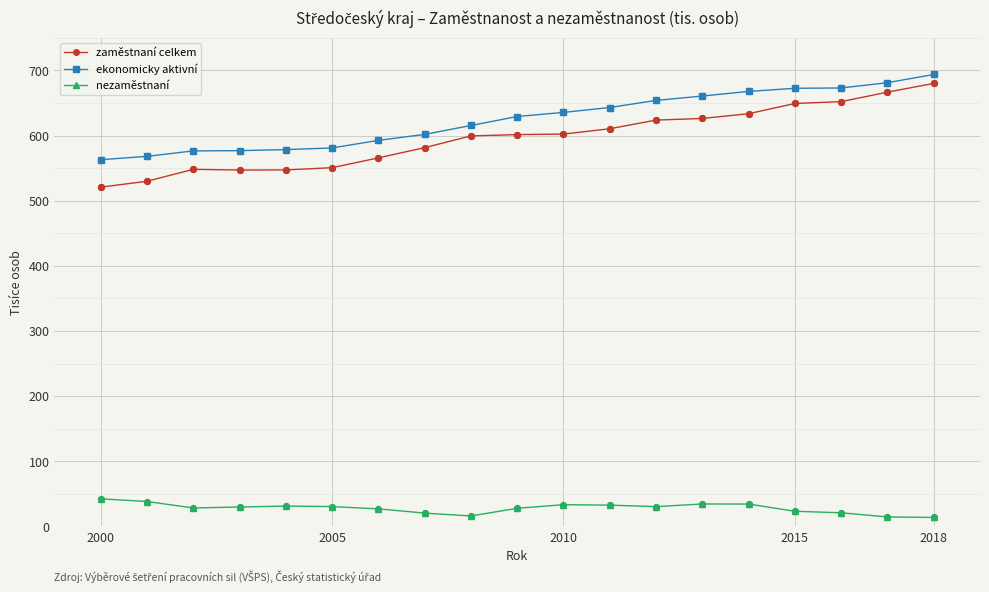

At how many categories does at least one series exceed 155?

19